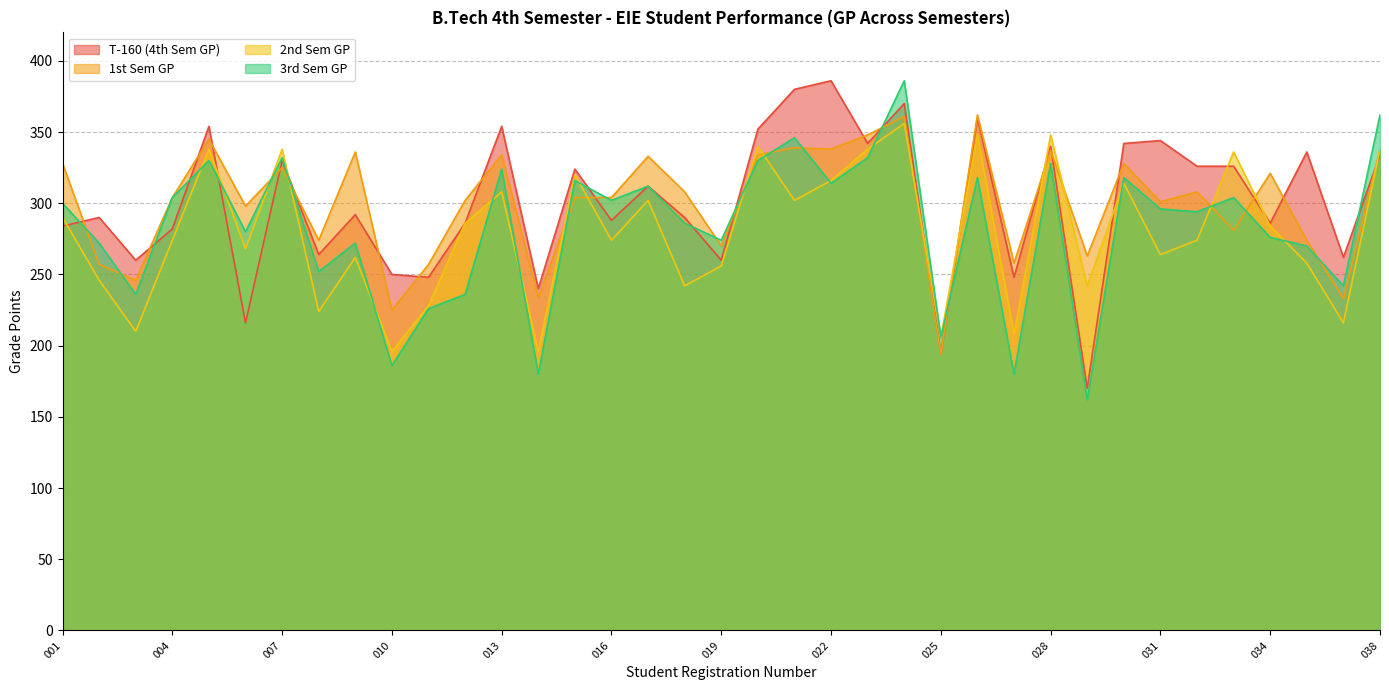

What are all the series names shown in the legend?

T-160 (4th Sem GP), 1st Sem GP, 2nd Sem GP, 3rd Sem GP